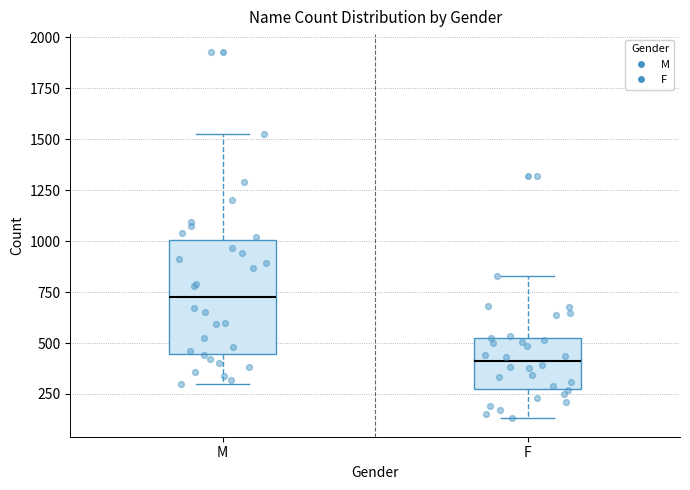

Where does the median line of the box for M sit on the y-axis? The values are not printed on the chart, so give them approximately, as read against the axis.

750